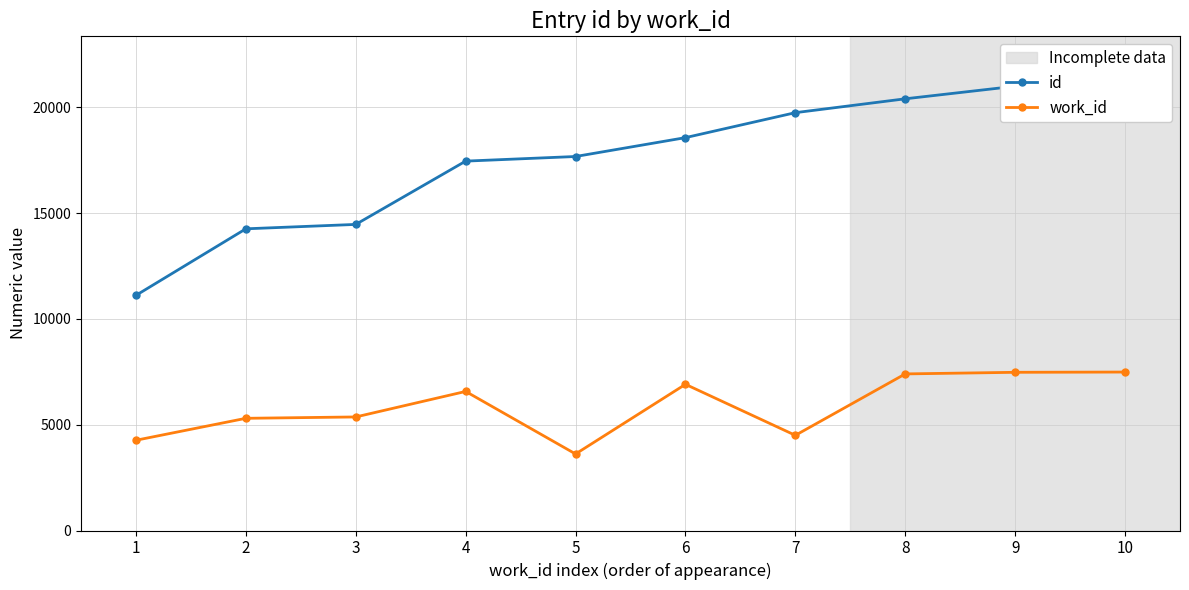

True or false: id has a value of 6613 at 2.

False